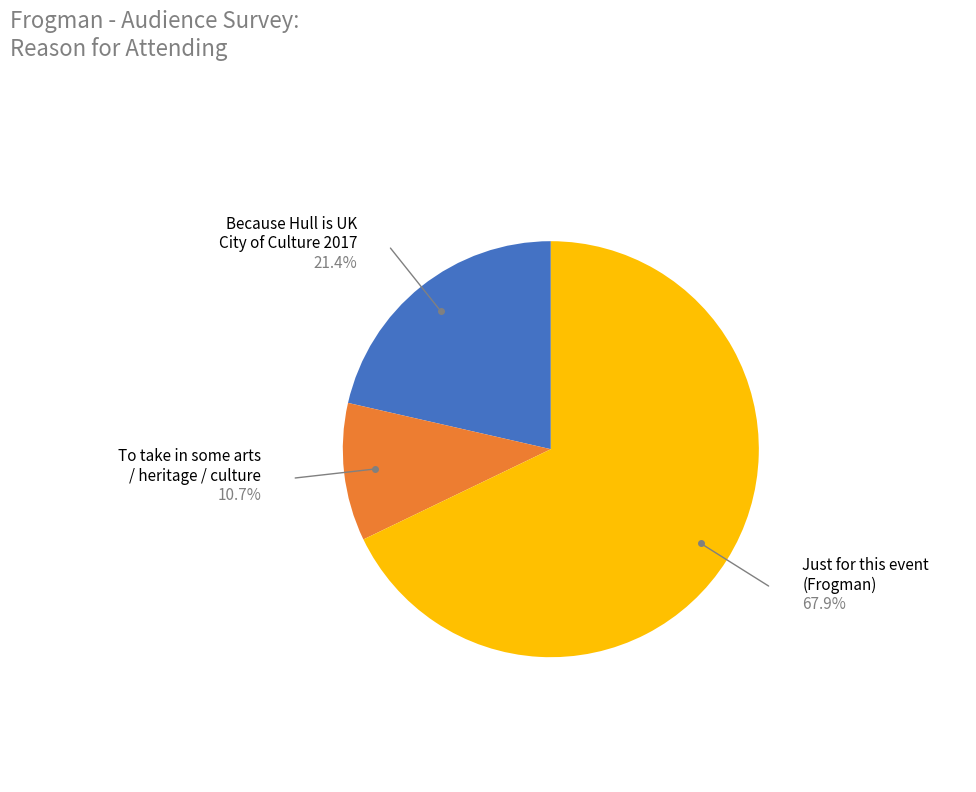

Which category has the smallest portion of the pie?

To take in some arts / heritage / culture